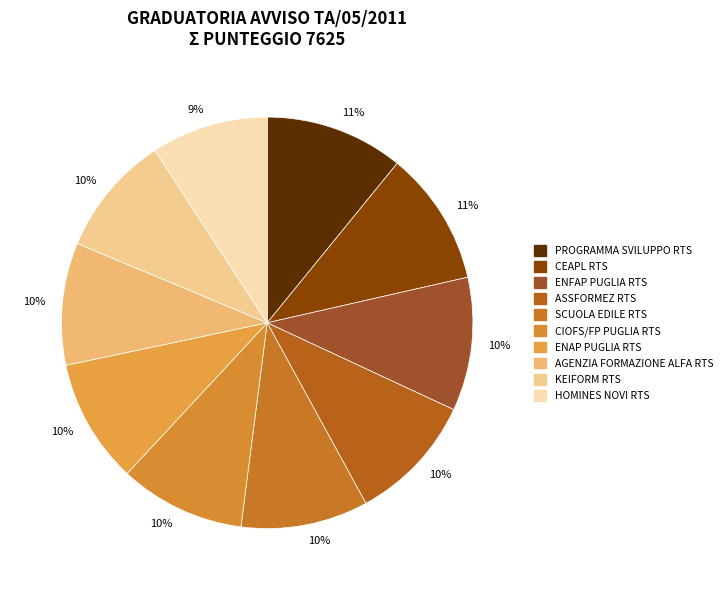

Count the number of slices in the pie.

10